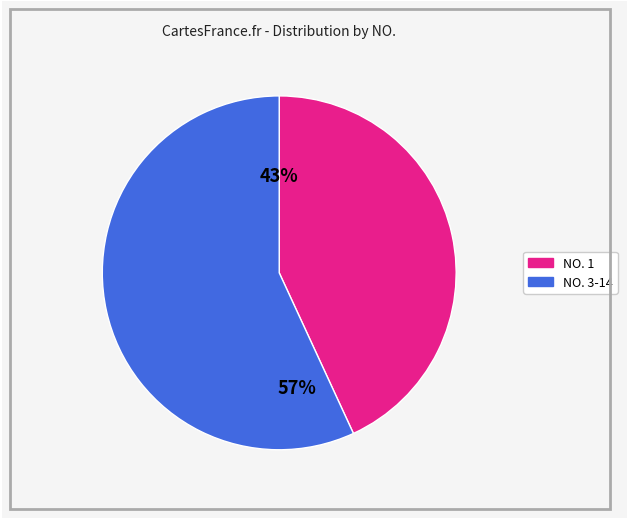

To the nearest percent, what is the average slice percentage?

50%